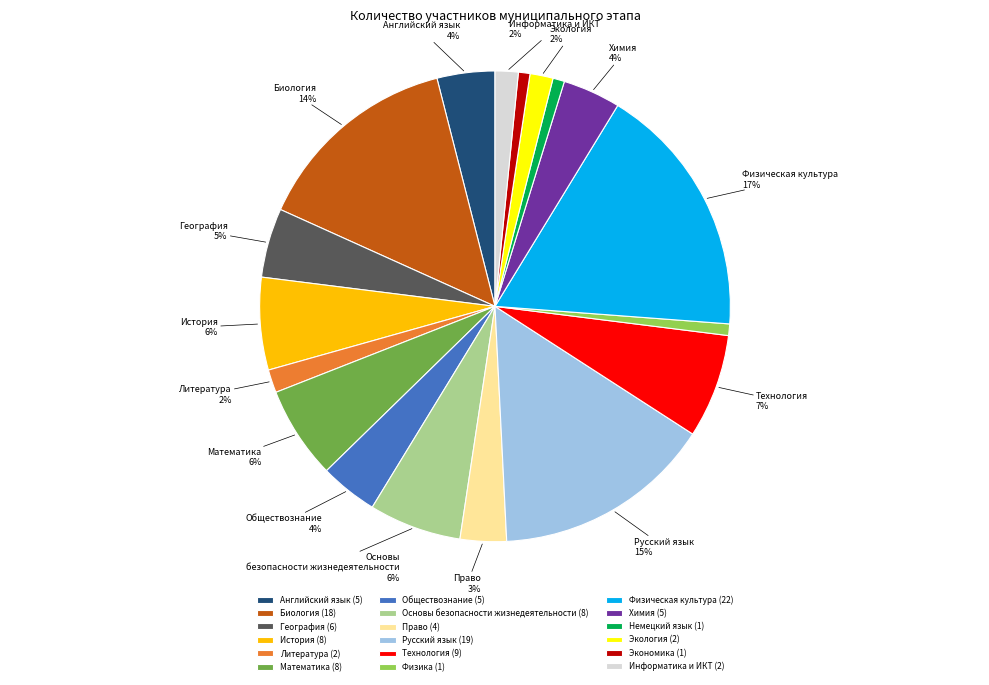

To the nearest percent, what is the difference between the География and Экология slice percentages?

3%